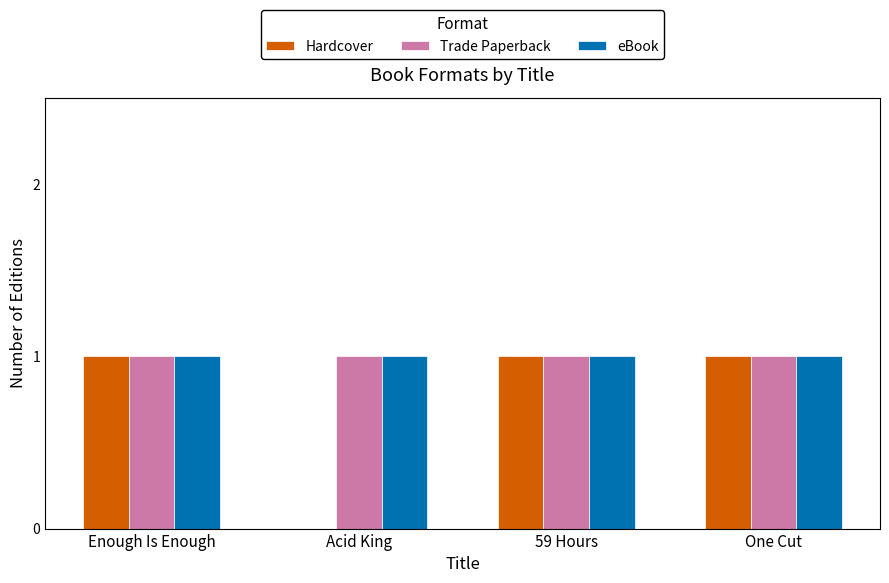

Reading left to right, what are all the values shown in this chart?

Hardcover: Enough Is Enough=1	Acid King=0	59 Hours=1	One Cut=1
Trade Paperback: Enough Is Enough=1	Acid King=1	59 Hours=1	One Cut=1
eBook: Enough Is Enough=1	Acid King=1	59 Hours=1	One Cut=1